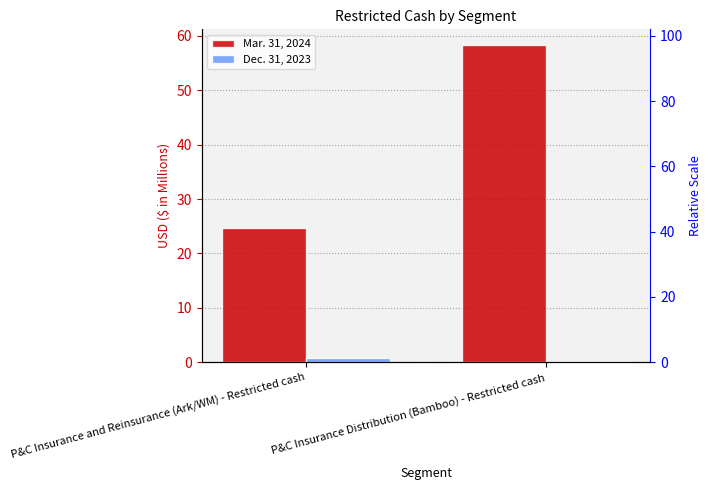

The Mar. 31, 2024 series shows 58.3 at P&C Insurance Distribution (Bamboo) - Restricted cash. True or false?

True